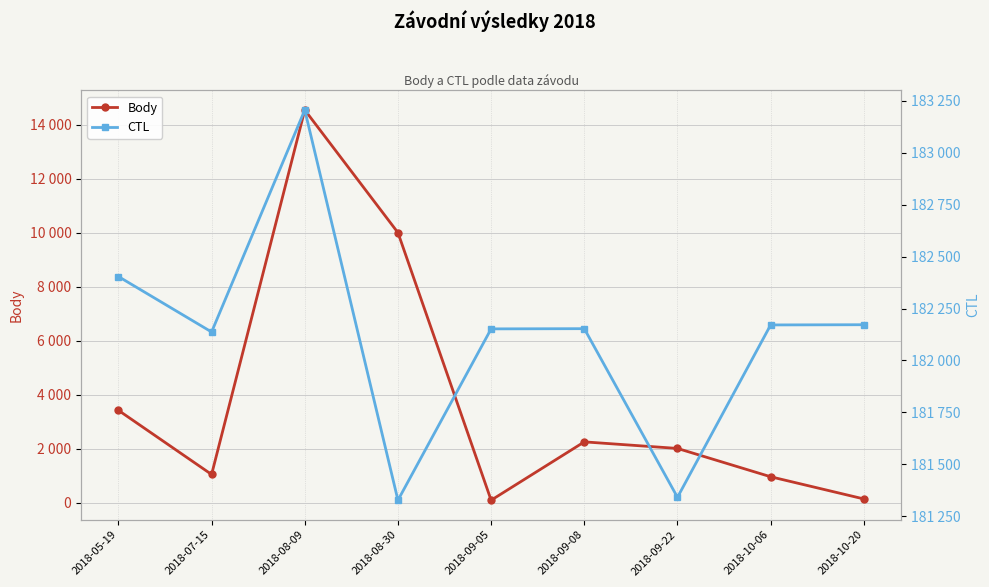

True or false: Body has more than 1 points higher than both neighbors.

True